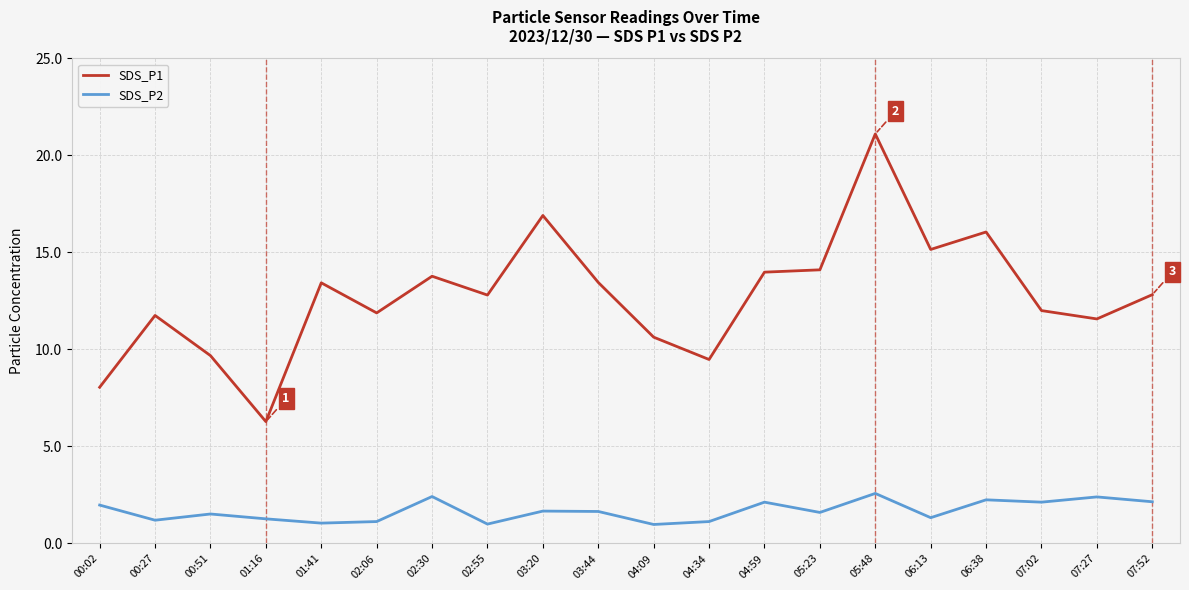

What is the smallest value displayed?

1.0